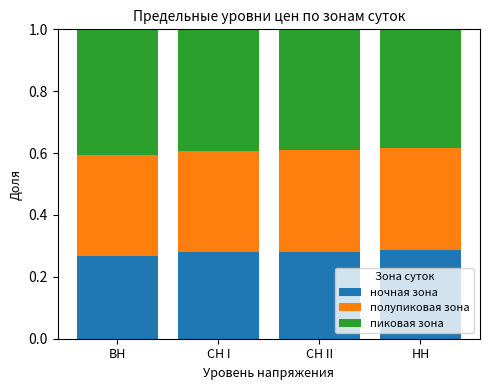

What is the total value across all series at ВН?

1.0